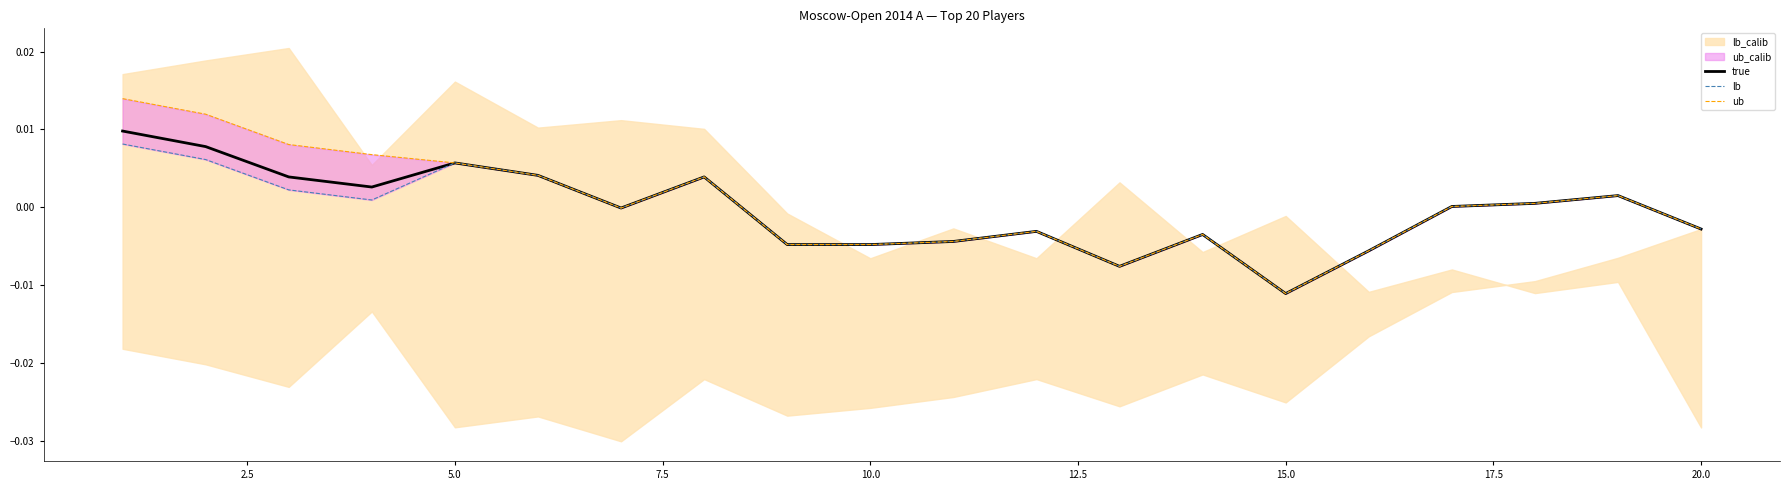

Which category has the lowest value in the true series?

15.0